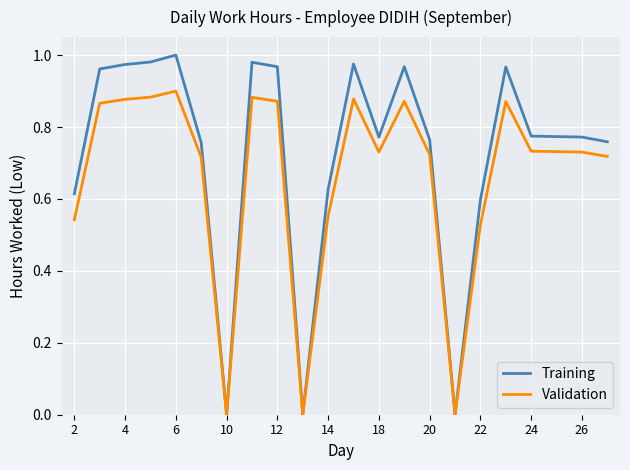

True or false: Validation has more than 2 points higher than both neighbors.

True